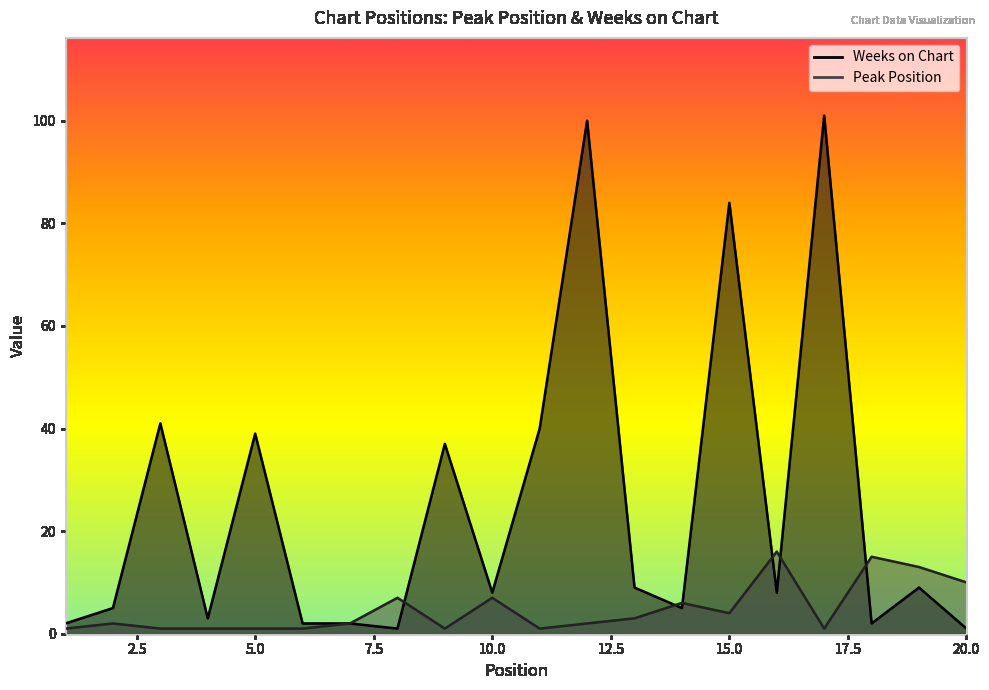

Is it true that Peak Position equals 2 at 15?

False